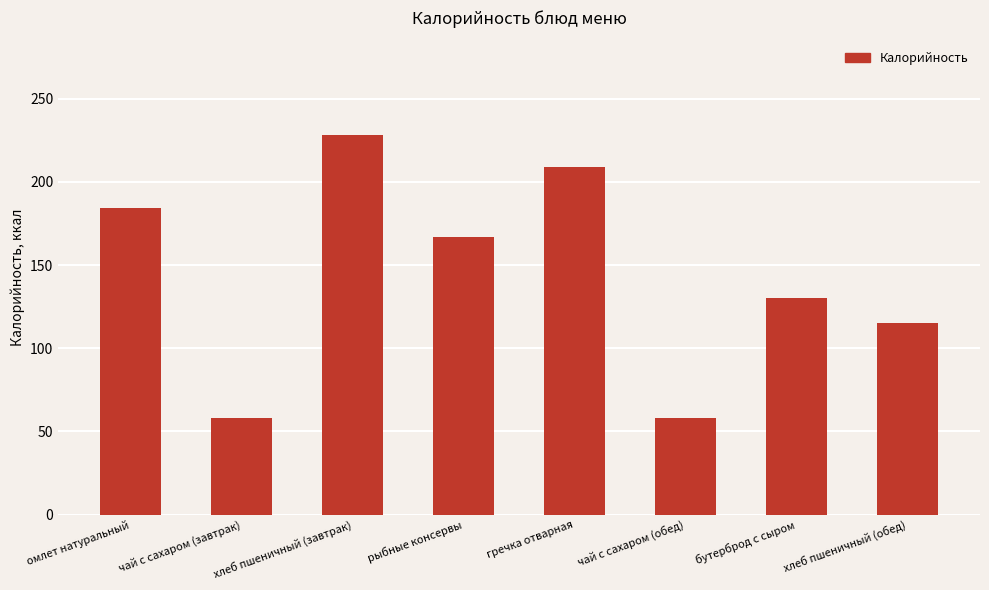

What is the label of the 1st bar from the right?

хлеб пшеничный (обед)